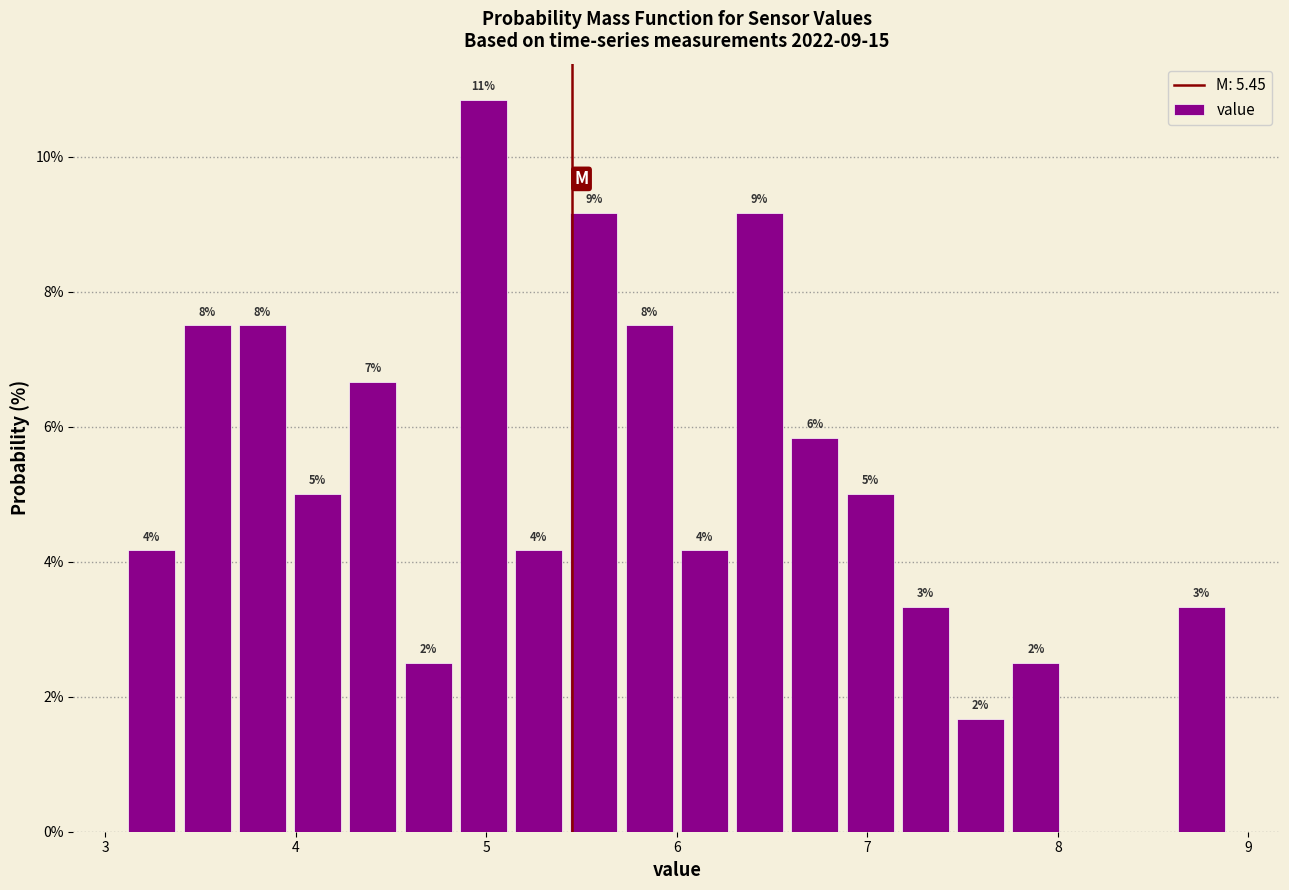

Read against the x-axis, roughly where is the centre of the tallest bar?

5.0